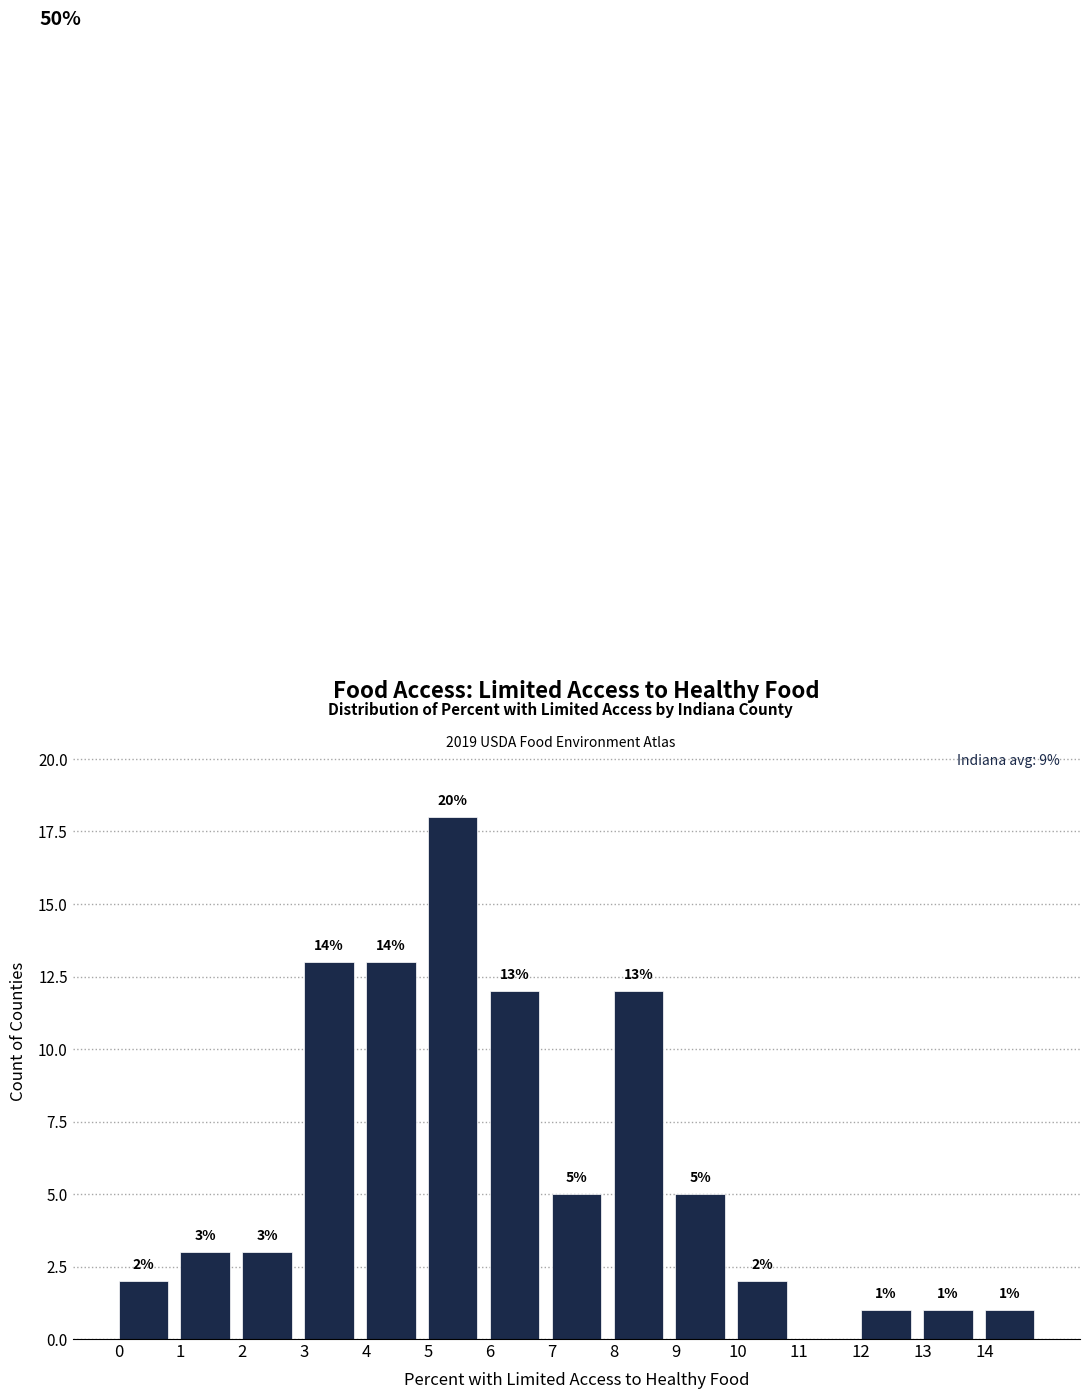

Over which range of the x-axis is the bar tallest?

5 to 6